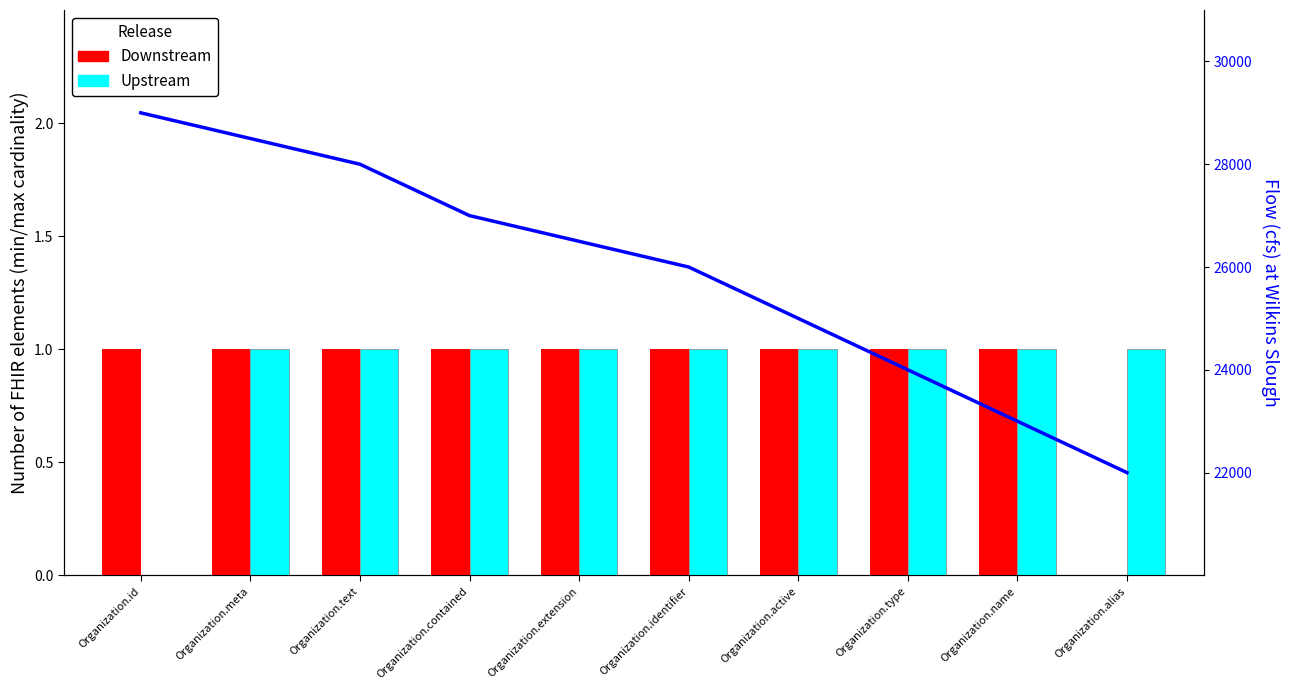

What is the total value across all series at Organization.meta?

28502